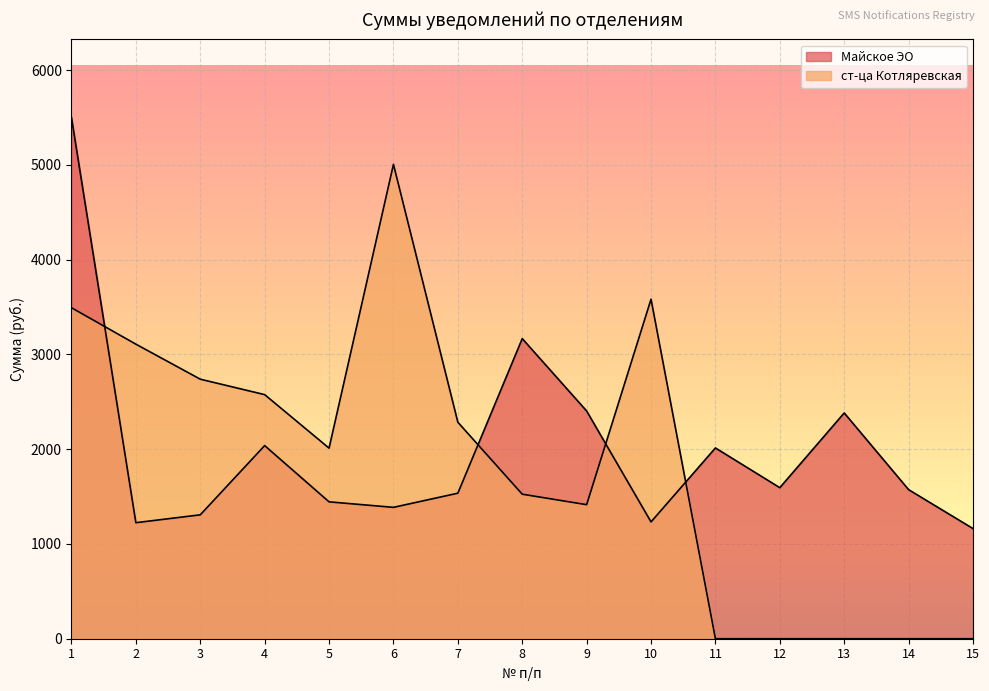

Which series ends up on top after the final intersection of ст-ца Котляревская and Майское ЭО?

Майское ЭО